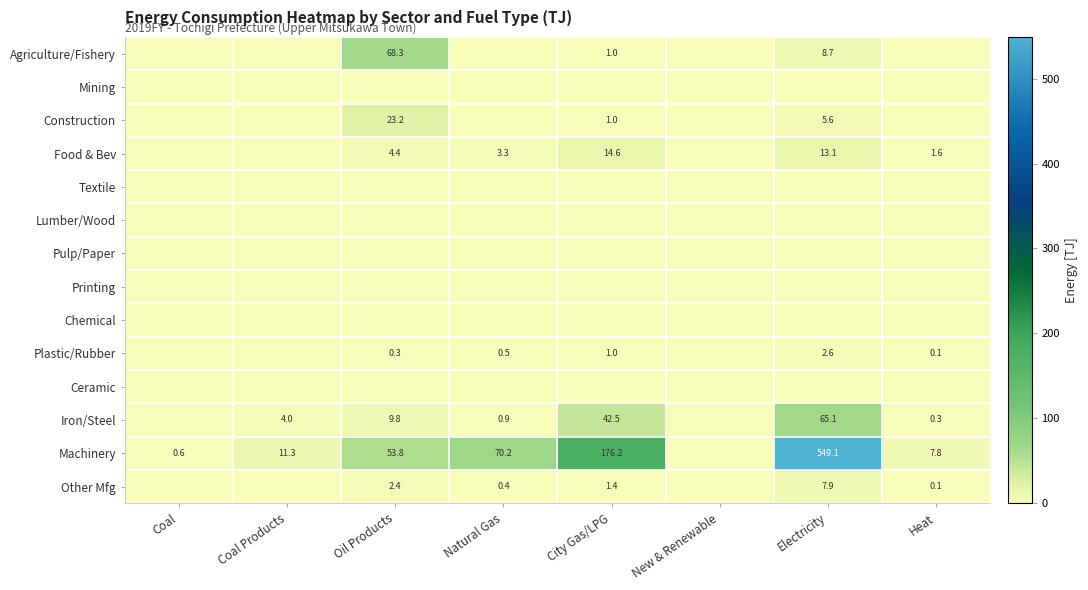

True or false: Iron/Steel has a value of 9.8 at Oil Products.

True